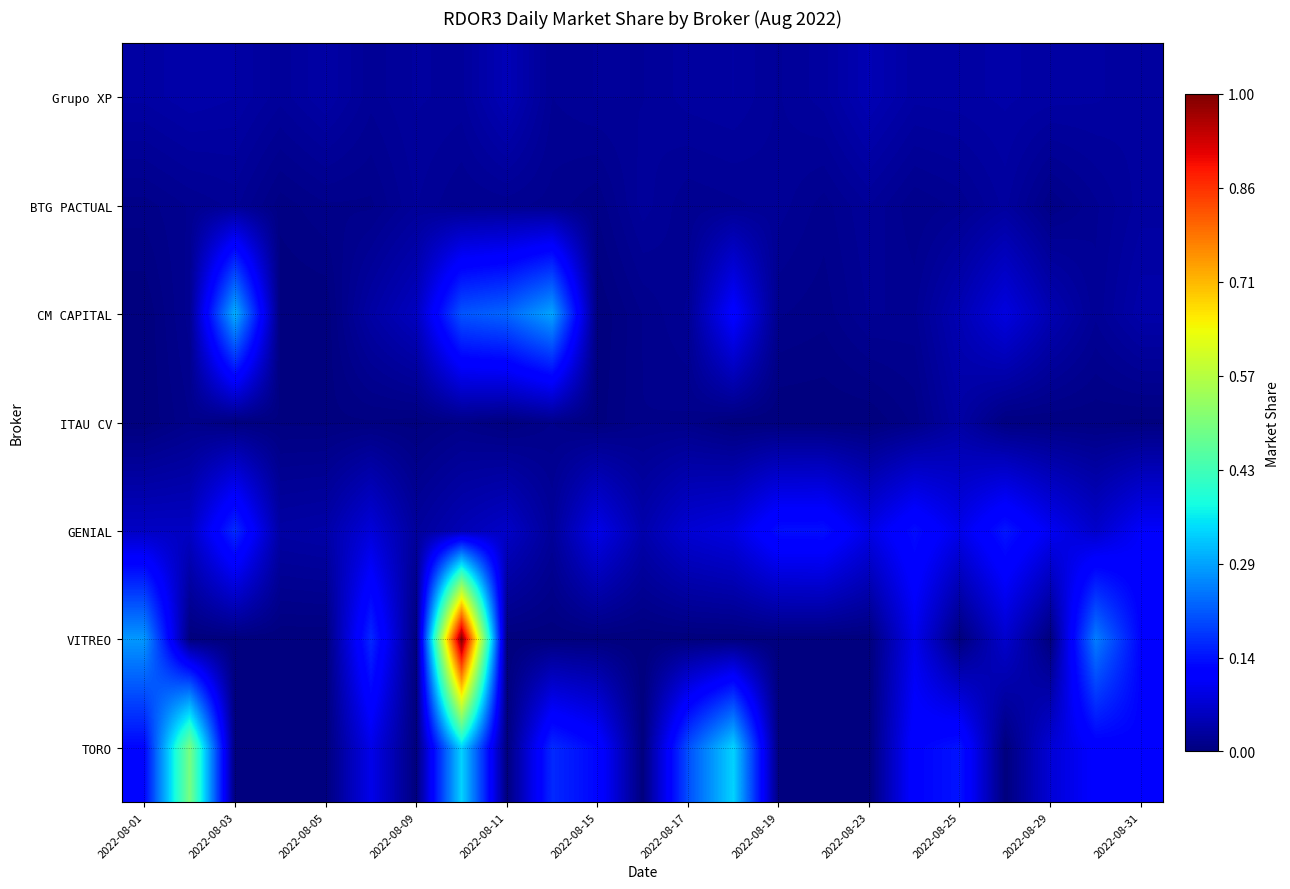

At how many categories does at least one series exceed 0?

23